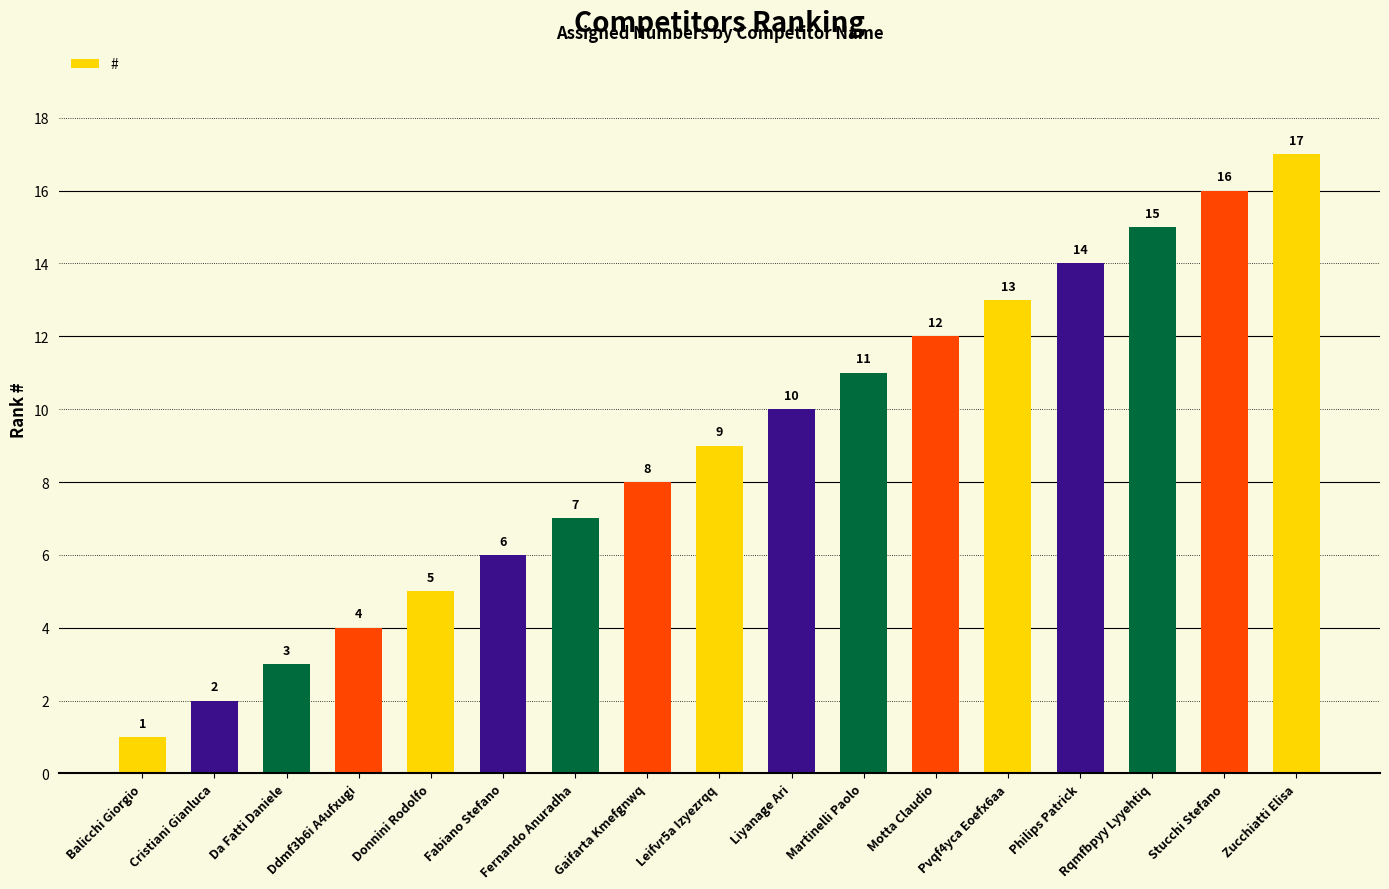

The value at Zucchiatti Elisa is 17. True or false?

True